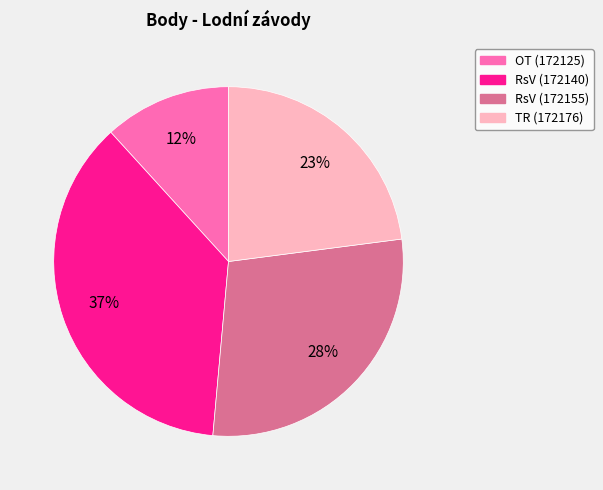

Does any single category account for the majority?

No